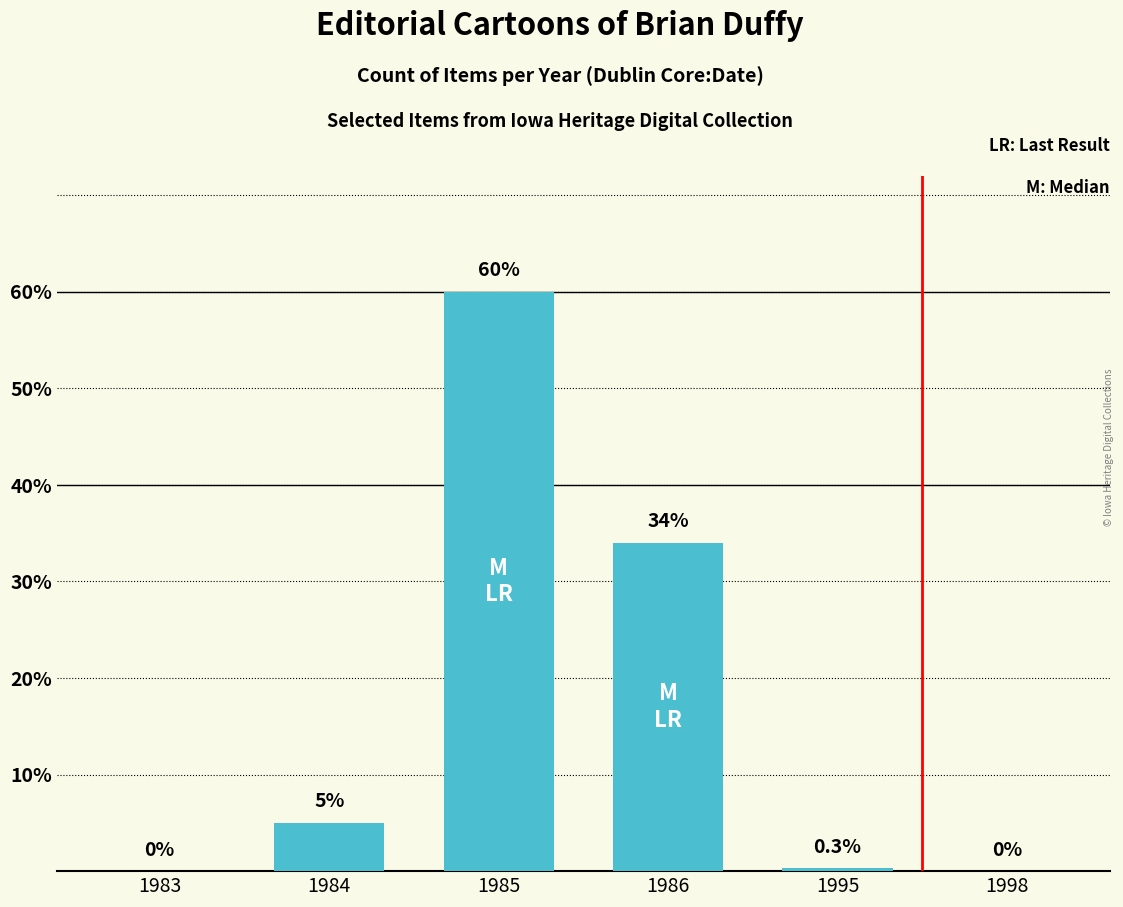

Is it true that the value at 1986 is 34.0?

True